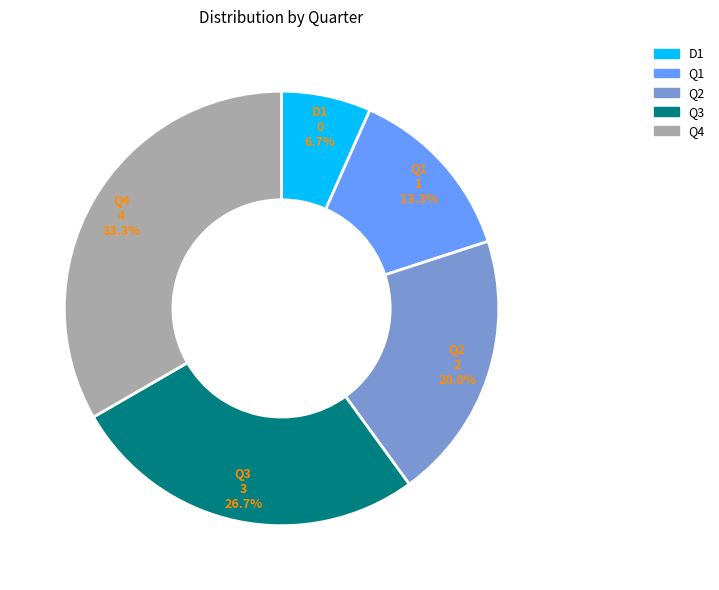

Which category has the smallest portion of the pie?

D1